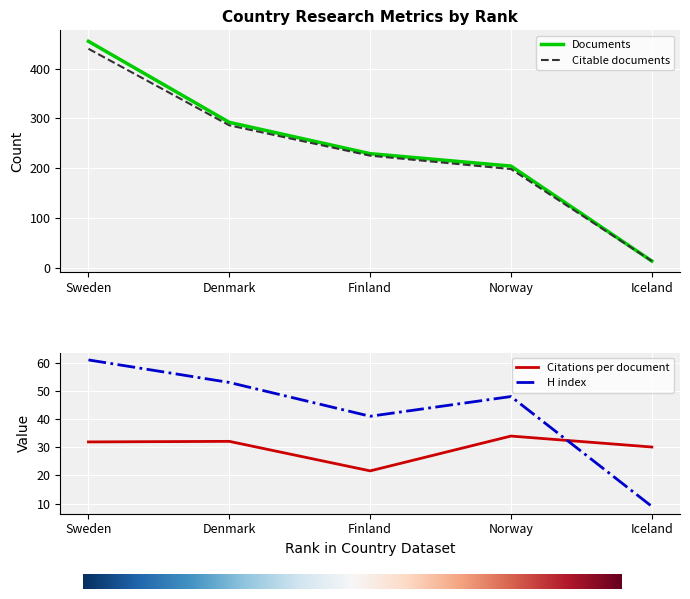

True or false: Citations per document and Documents cross at least once.

True